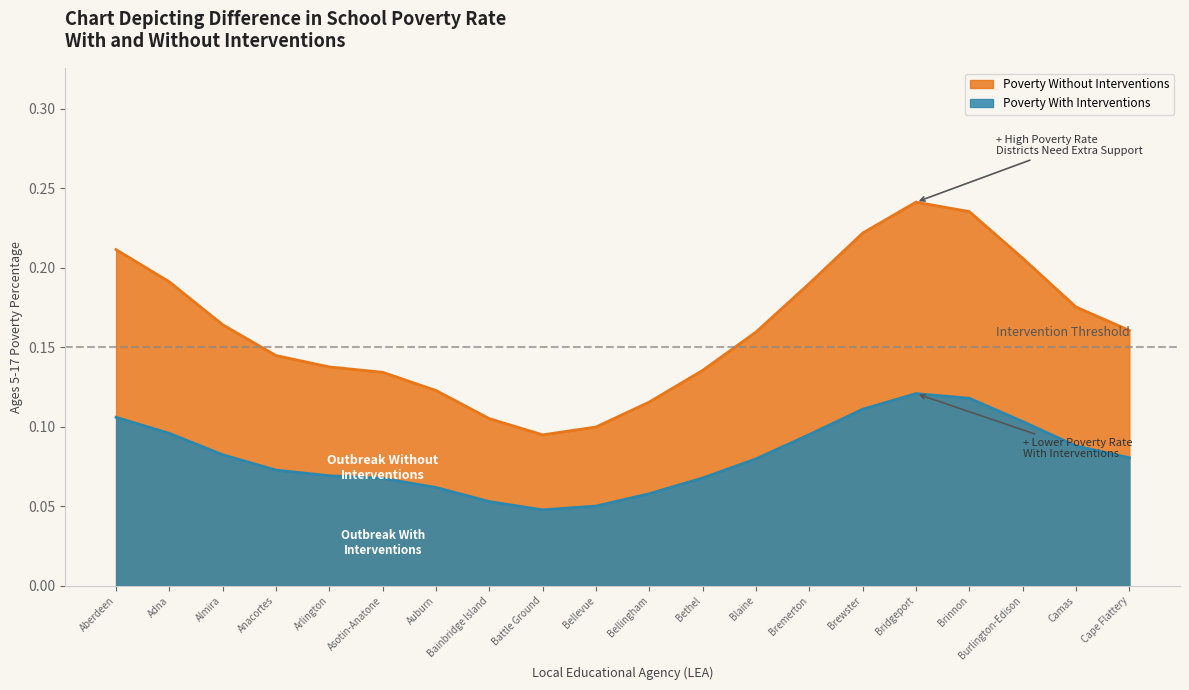

Between Brinnon and Anacortes, which is larger?

Brinnon